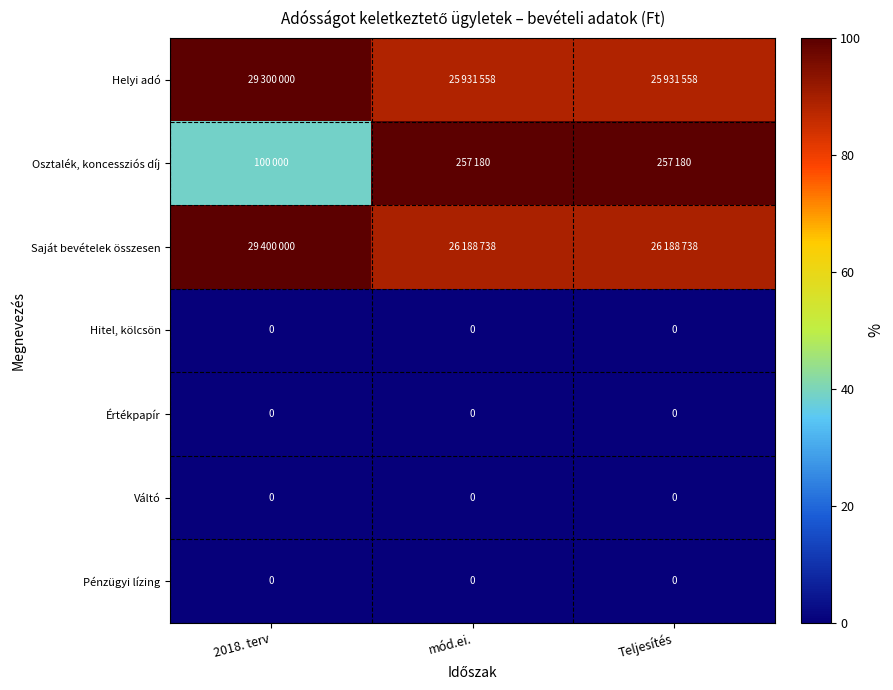

The value of Értékpapír at 2018. terv is 0.0. True or false?

True